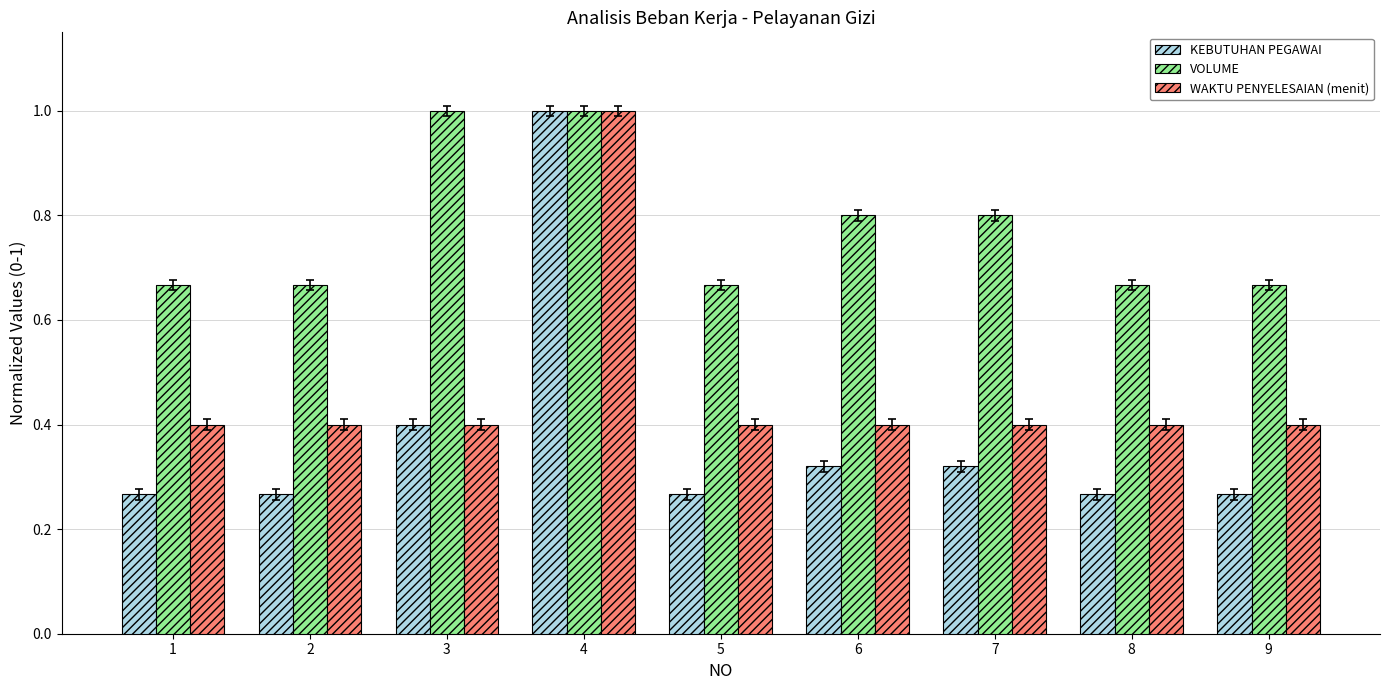

What are all the series names shown in the legend?

KEBUTUHAN PEGAWAI, VOLUME, WAKTU PENYELESAIAN (menit)